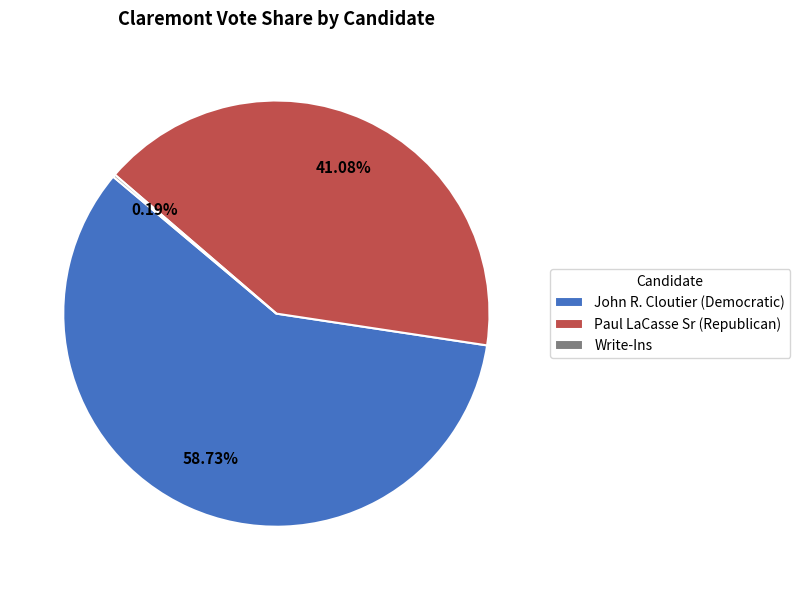

To the nearest percent, what is the difference between the largest and smallest slice percentages?

59%